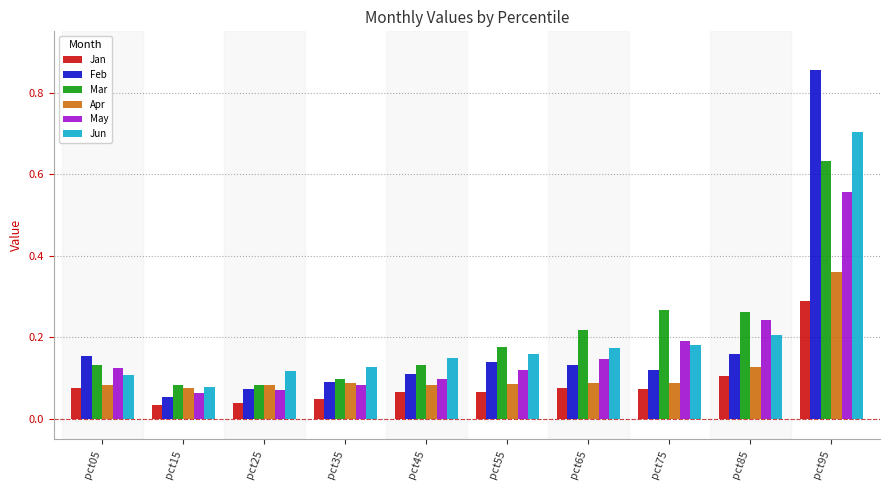

List the series in order of their peak value, lowest first.

Jan, Apr, May, Mar, Jun, Feb